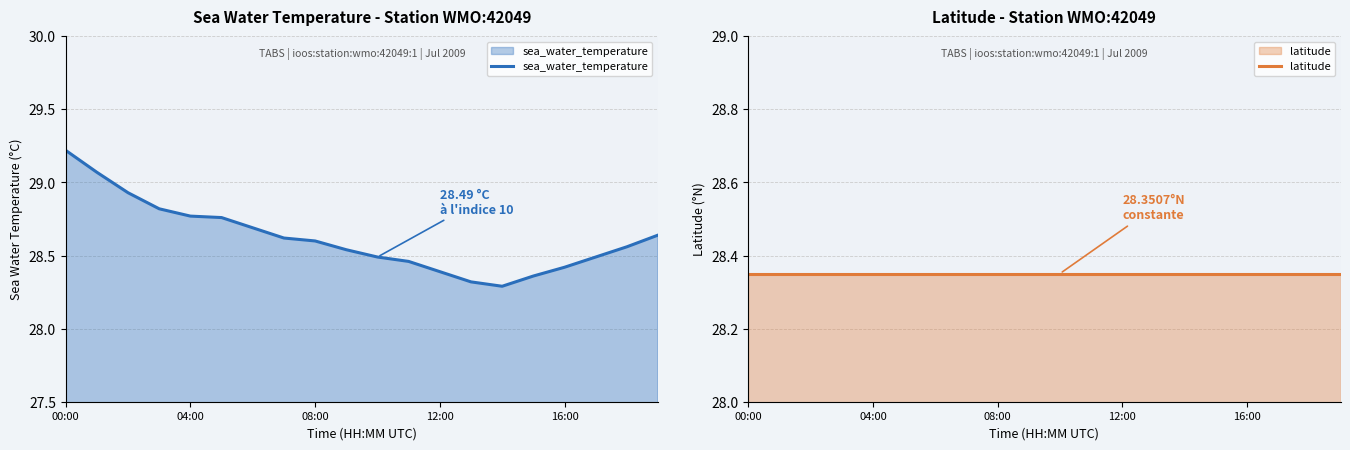

Which category has the highest value in the sea_water_temperature series?

00:00